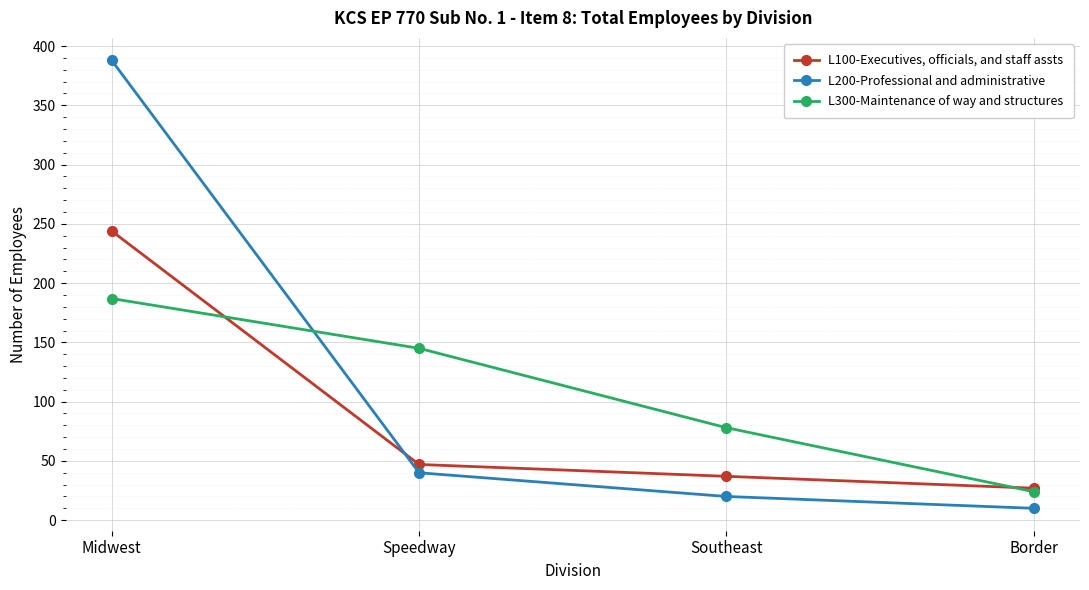

What is the spread (max minus min) of values at Border?

17